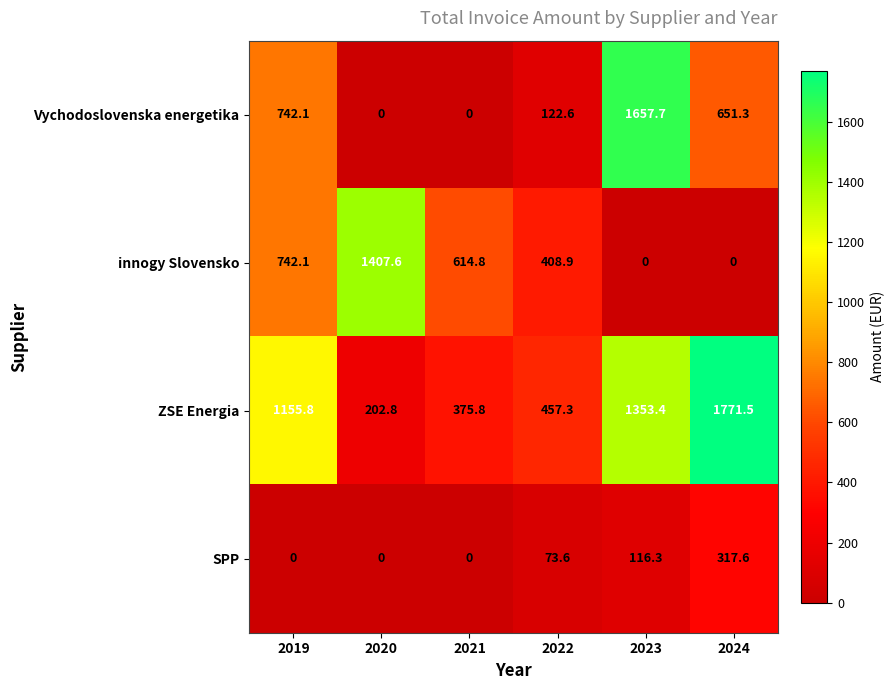

Between 2021 and 2024, which series saw the biggest shift?

ZSE Energia